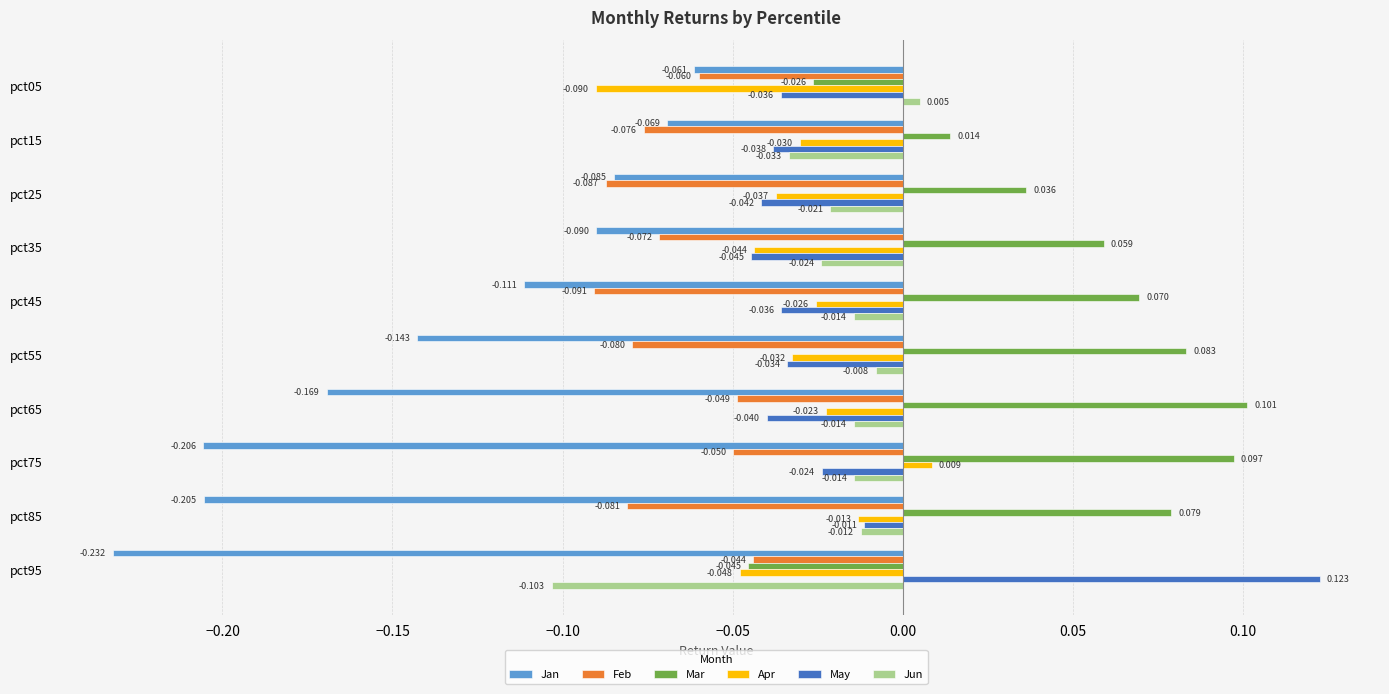

What are all the series names shown in the legend?

Jan, Feb, Mar, Apr, May, Jun